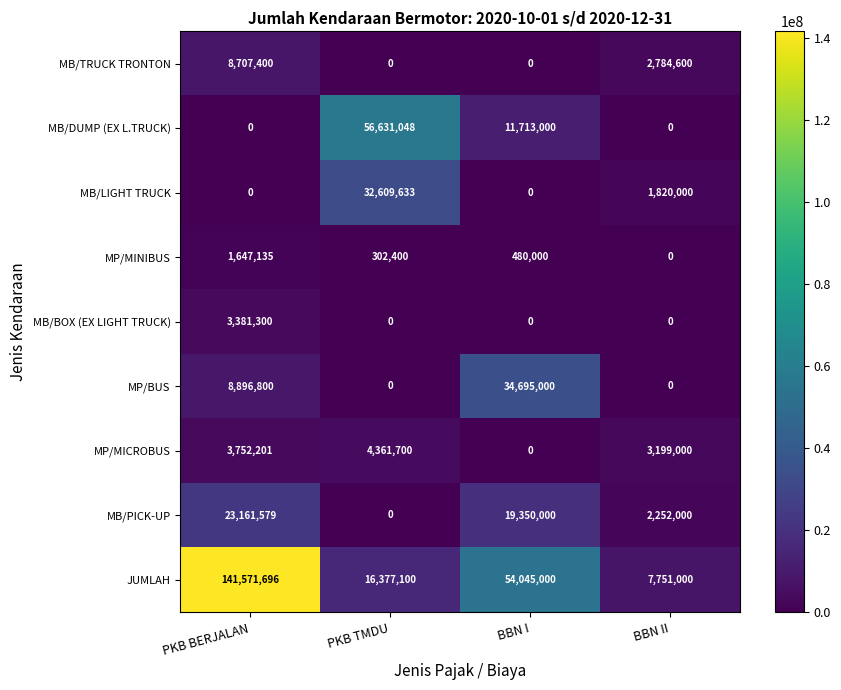

At which label is JUMLAH closest to 74661348?

BBN I